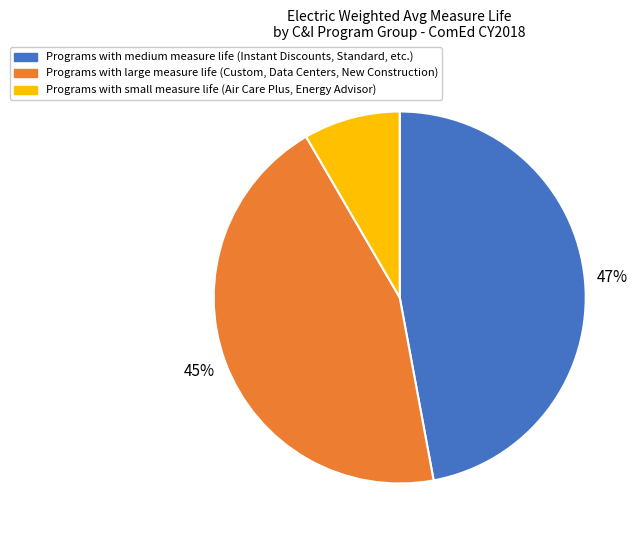

Does any single category account for the majority?

No